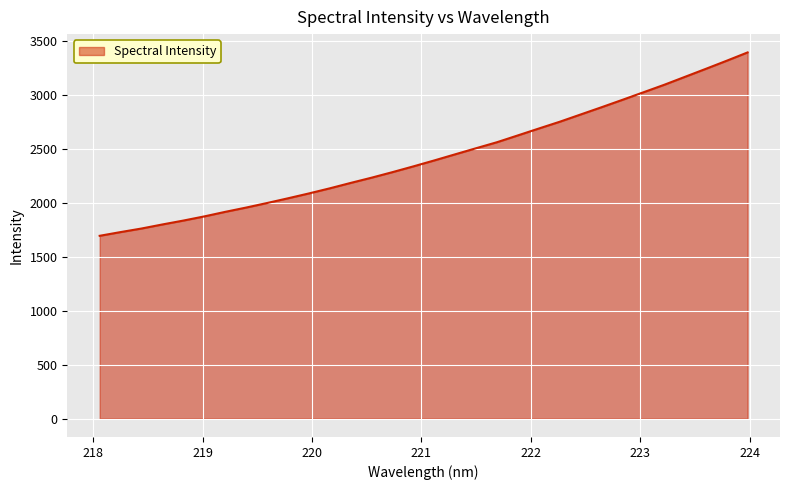

What is the greatest value displayed?

3391.8